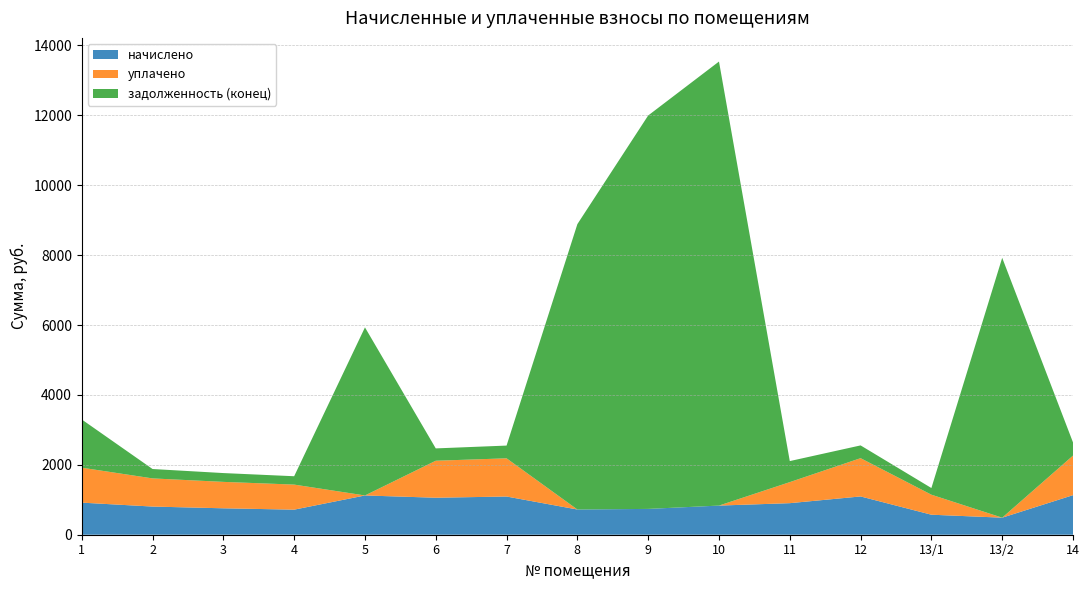

Reading left to right, what are all the values shown in this chart?

начислено: 918.0	805.7	756.0	717.1	1123.2	1058.4	1093.0	721.4	738.7	833.8	902.9	1095.1	572.6	487.9	1131.8
уплачено: 1000.0	805.7	756.0	717.1	0.0	1058.4	1093.0	0.0	0.0	0.0	601.9	1095.1	572.6	0.0	1131.8
задолженность (конец): 1379.5	268.6	252.0	239.0	4808.6	352.8	364.3	8164.6	11255.6	12703.6	601.9	365.0	190.9	7434.6	377.3